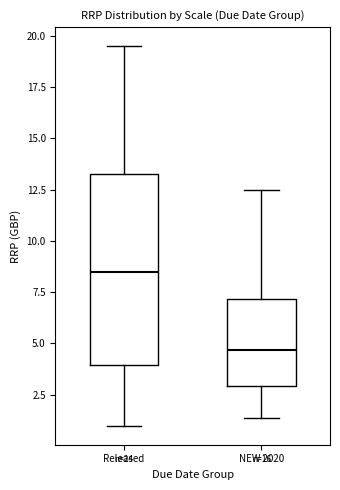

Comparing the boxes themselves (not the whiskers), which one is the tallest?

Released